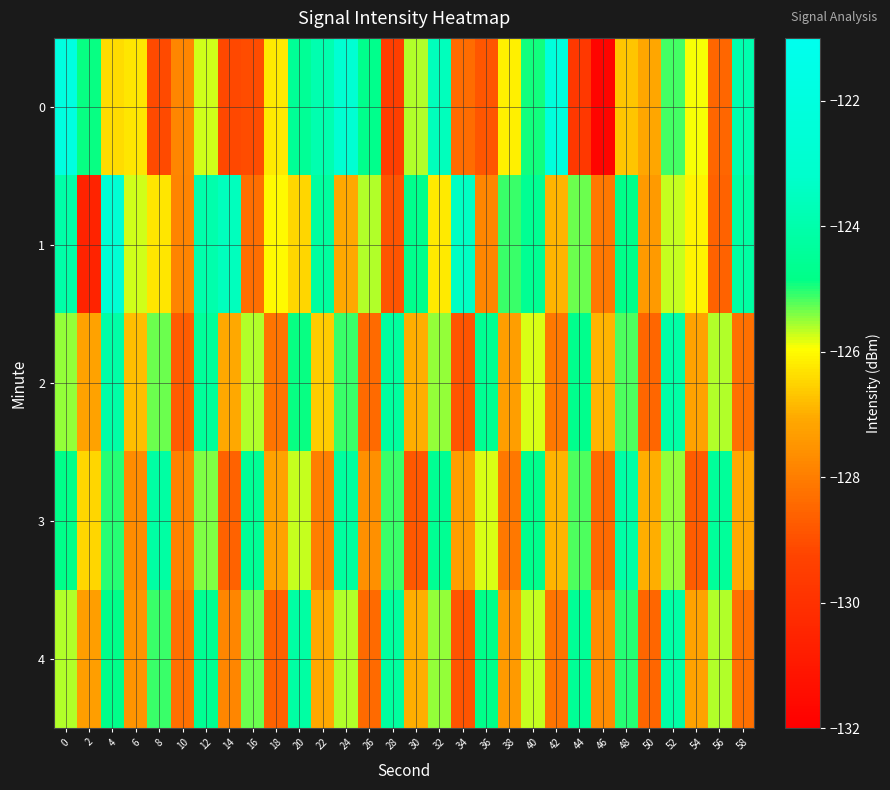

Rank the series at 42 from lowest to highest value.

4, 2, 1, 3, 0